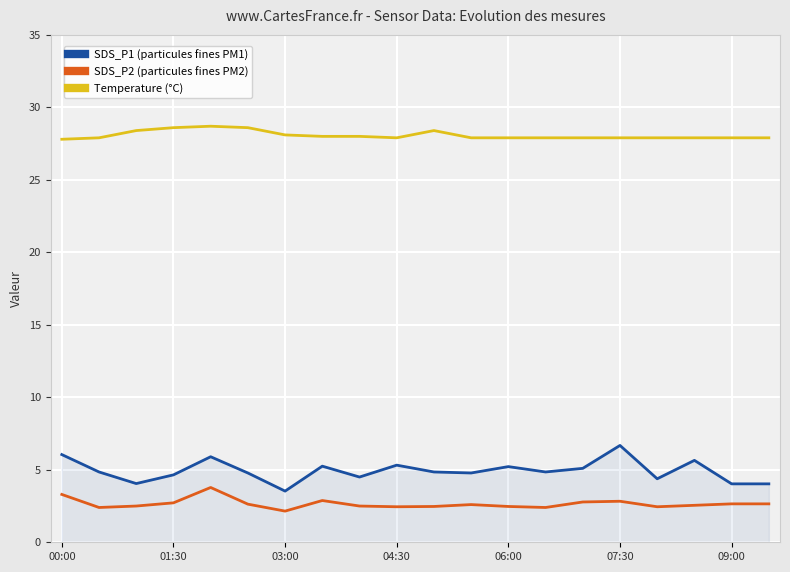

What is the maximum value shown in the chart?

28.7